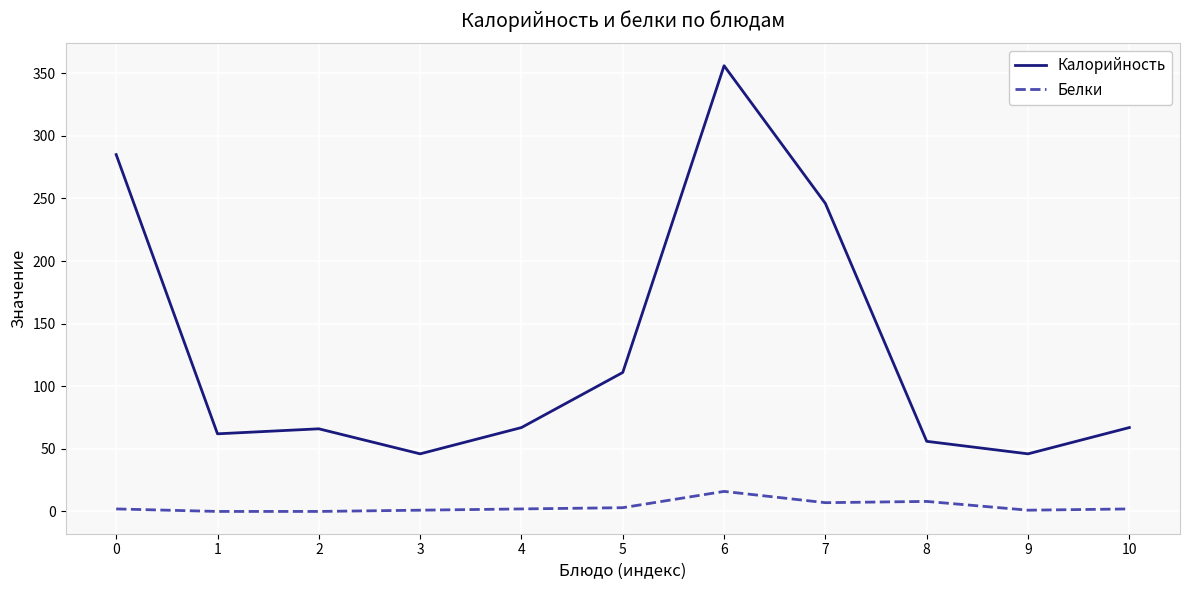

True or false: Белки and Калорийность cross at least once.

False